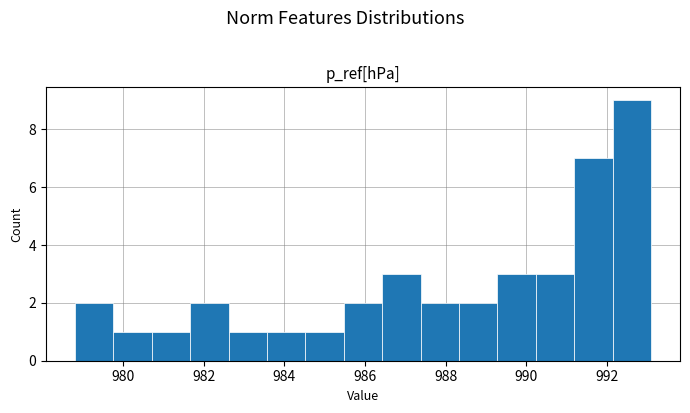

Reading left to right, list every bar in this chart as the range it spans on the x-axis followed by its height. Neither the bar edges nor the heights are printed on the chart, so give them approximately, as read against the axes.

978.8 to 979.8: 2
979.8 to 980.8: 1
980.8 to 981.6: 1
981.6 to 982.6: 2
982.6 to 983.6: 1
983.6 to 984.6: 1
984.6 to 985.4: 1
985.4 to 986.4: 2
986.4 to 987.4: 3
987.4 to 988.4: 2
988.4 to 989.2: 2
989.2 to 990.2: 3
990.2 to 991.2: 3
991.2 to 992.2: 7
992.2 to 993.0: 9